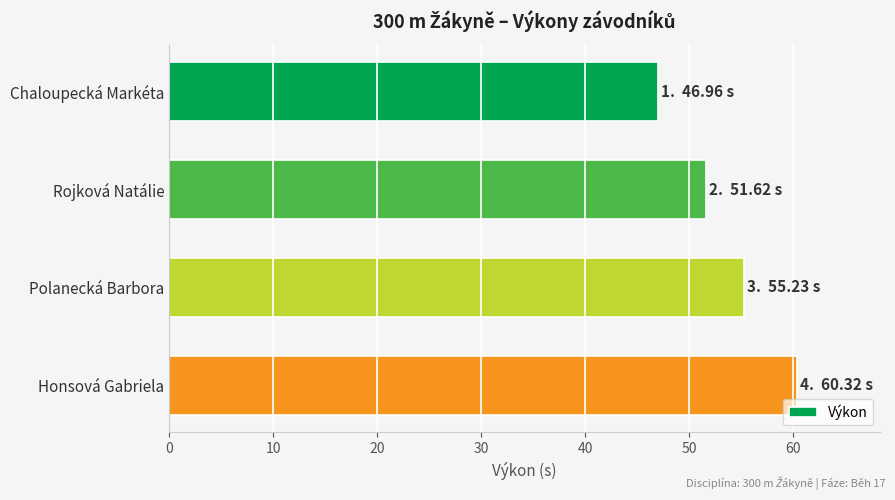

Where is the data nearest to the value 53?

Rojková Natálie